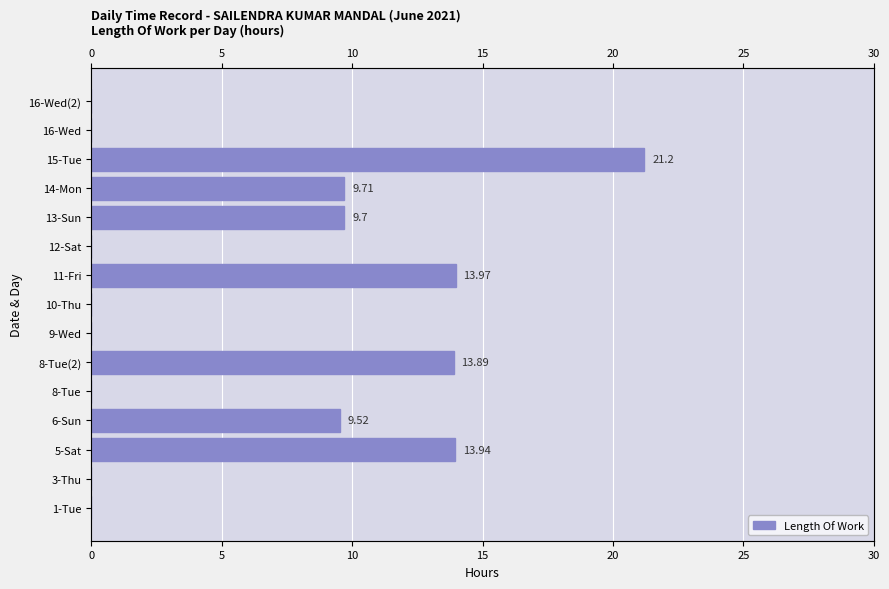

What is the average value?

6.1